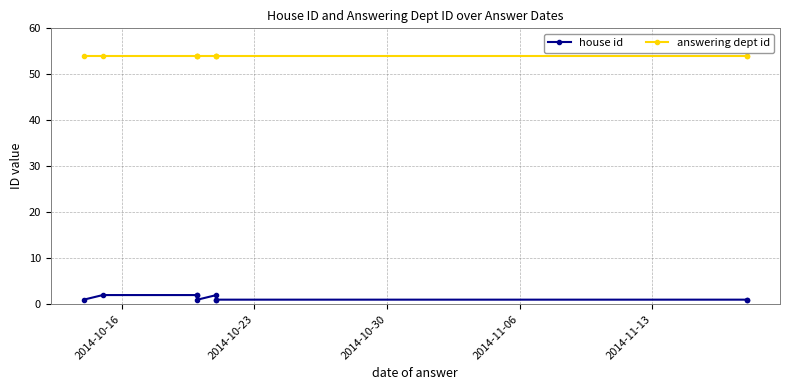

True or false: answering dept id and house id intersect in this chart.

False